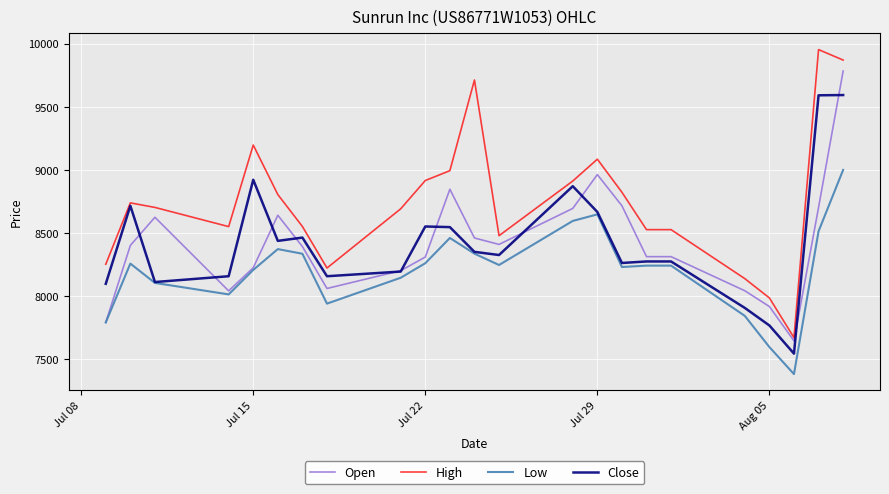

True or false: Low and High intersect in this chart.

False